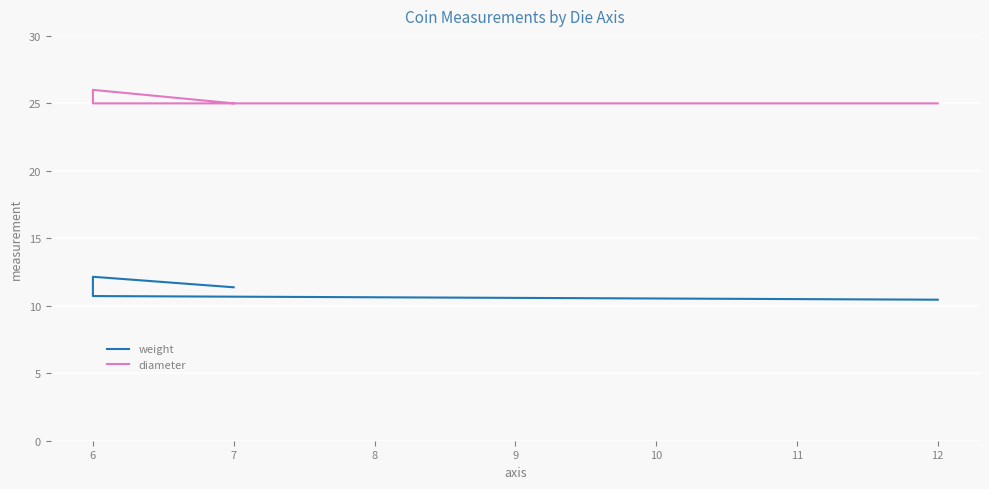

What is the sum of all diameter values?

101.0